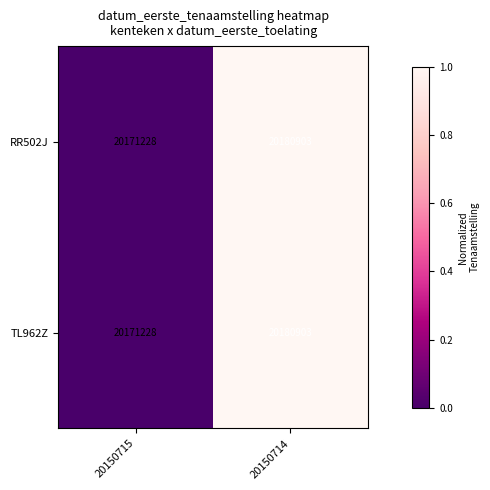

Which category has the highest value across all series?

20150714